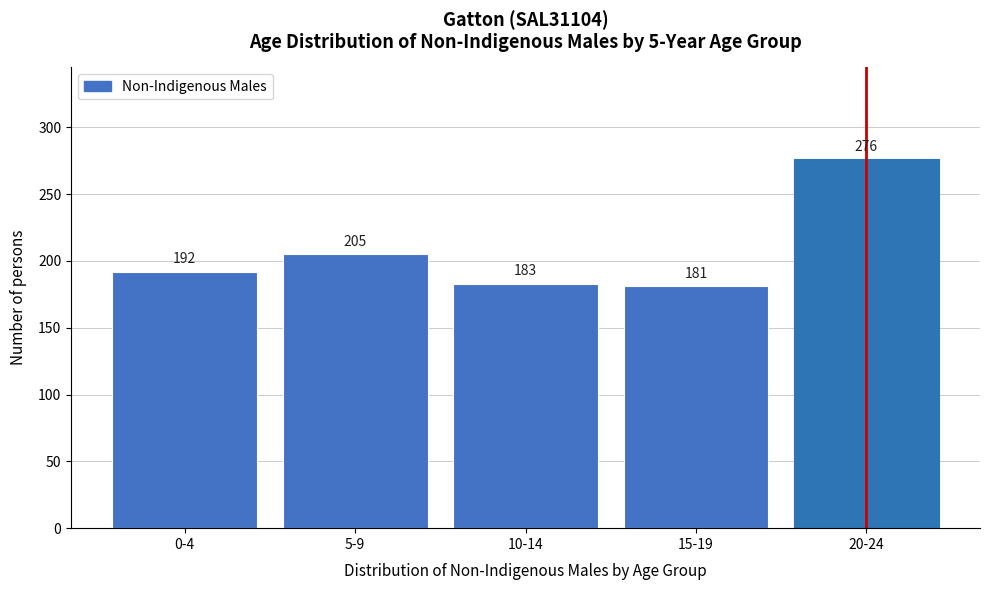

Reading left to right, what are all the values shown in this chart?

192	205	183	181	276